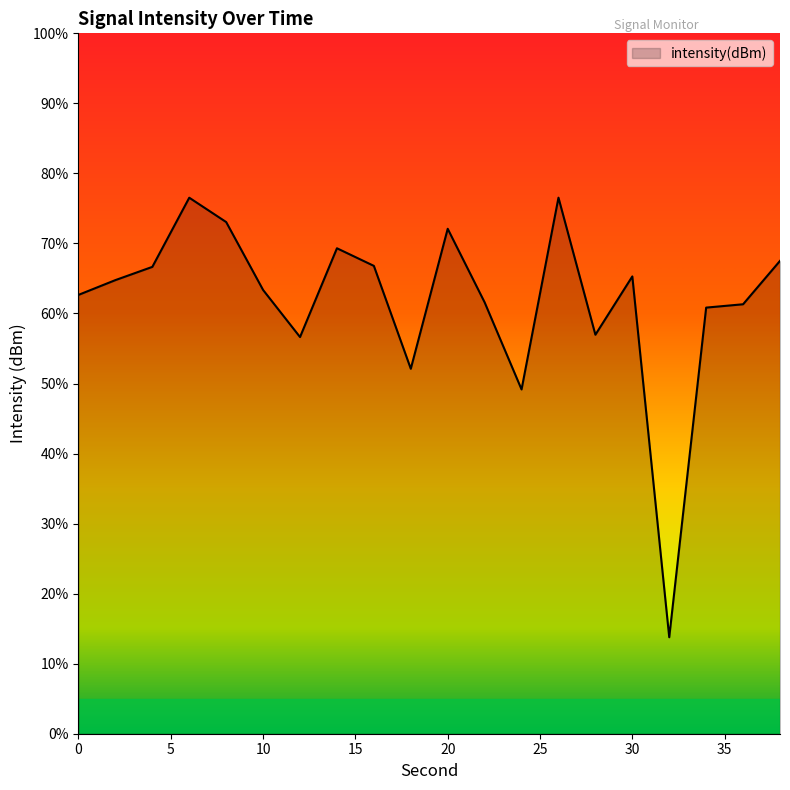

At which category does the chart reach its peak across all series?

26